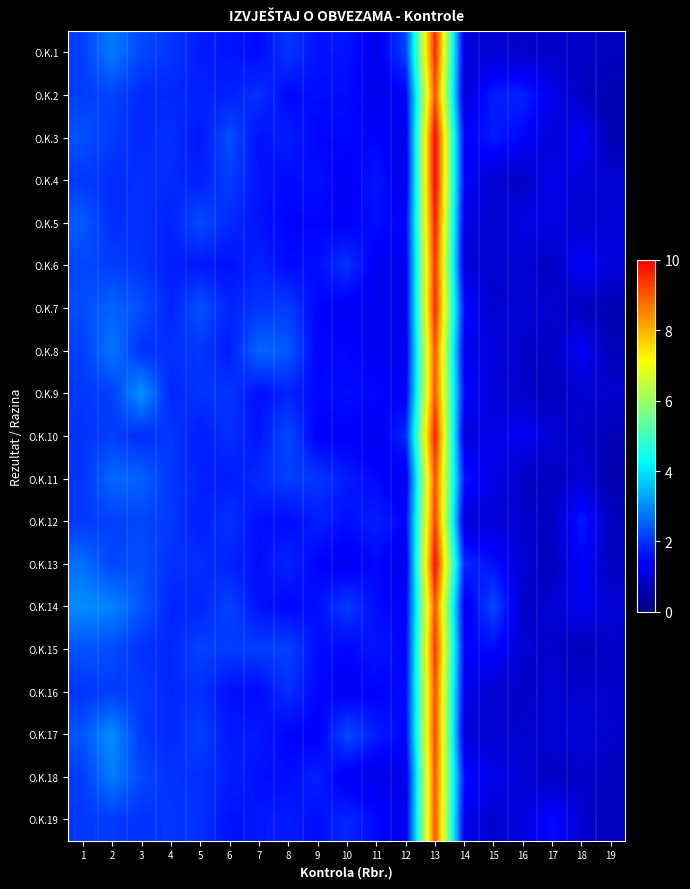

Count the number of categories in the chart.

19